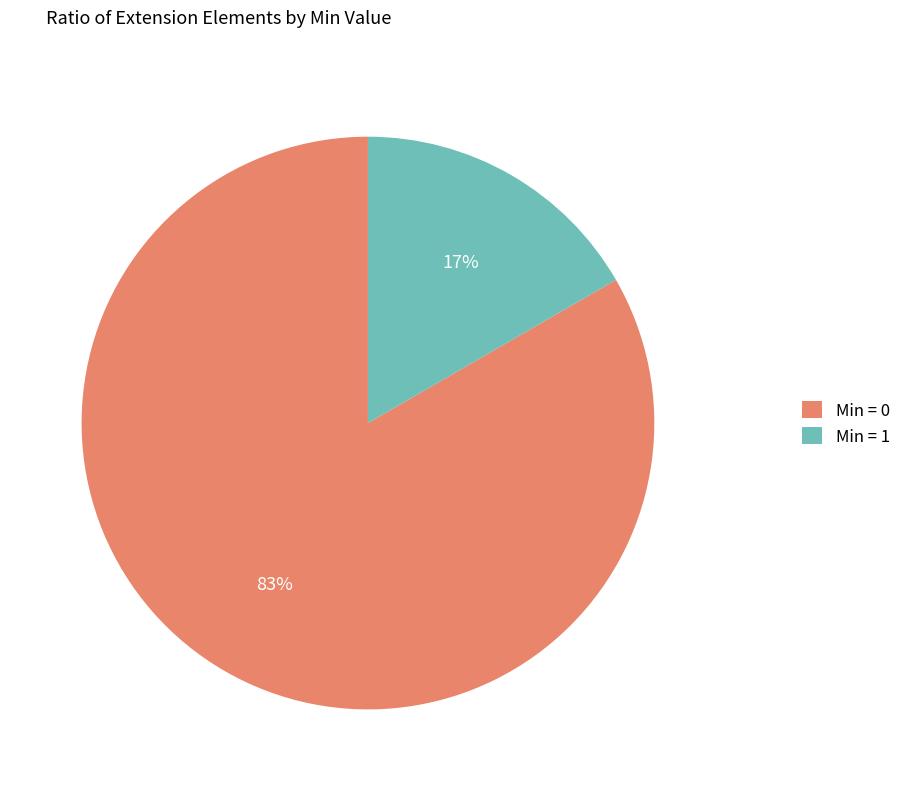

To the nearest percent, what is the average slice percentage?

50%